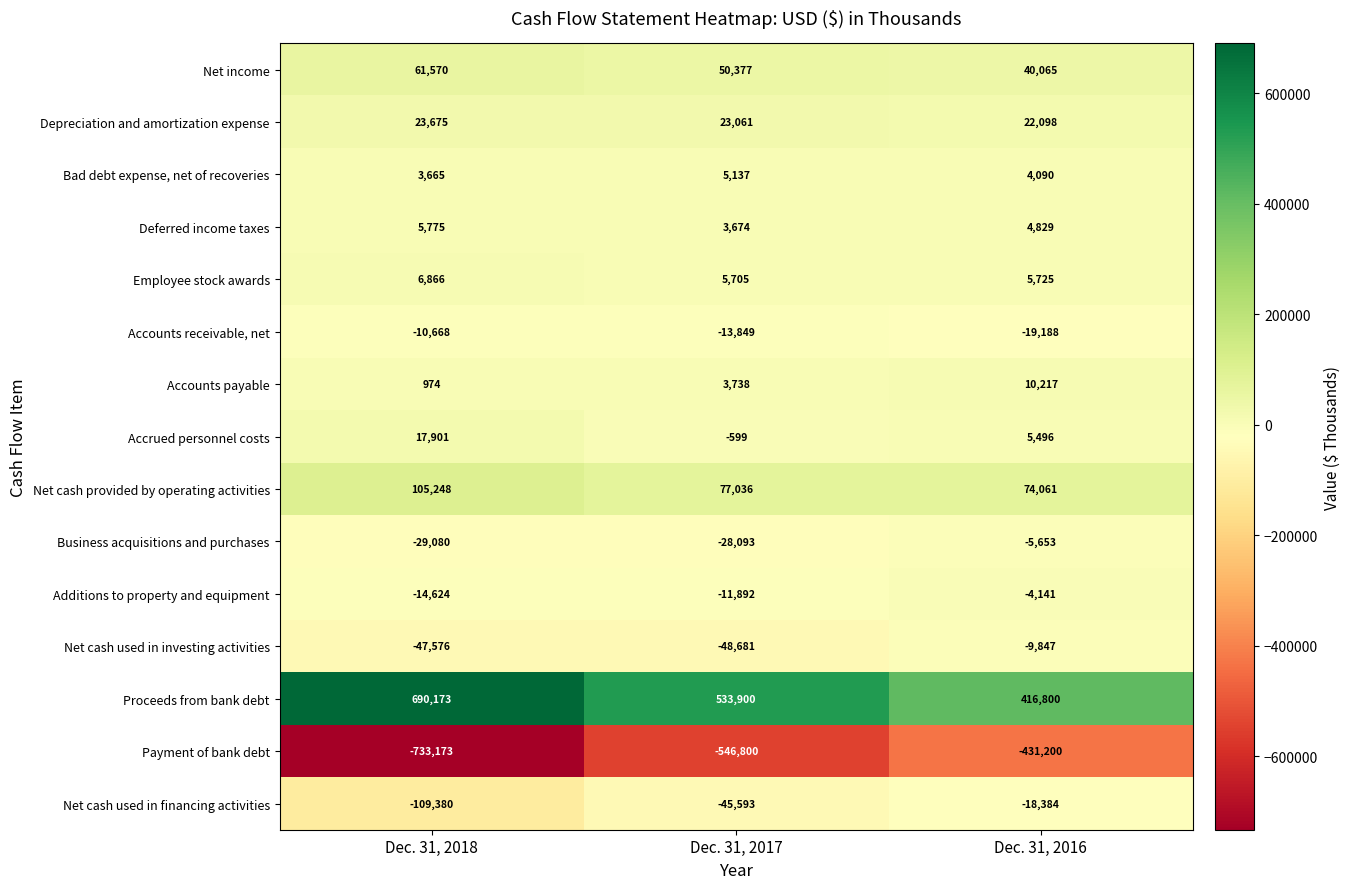

What is the difference between the highest and lowest values at Dec. 31, 2016?

848000